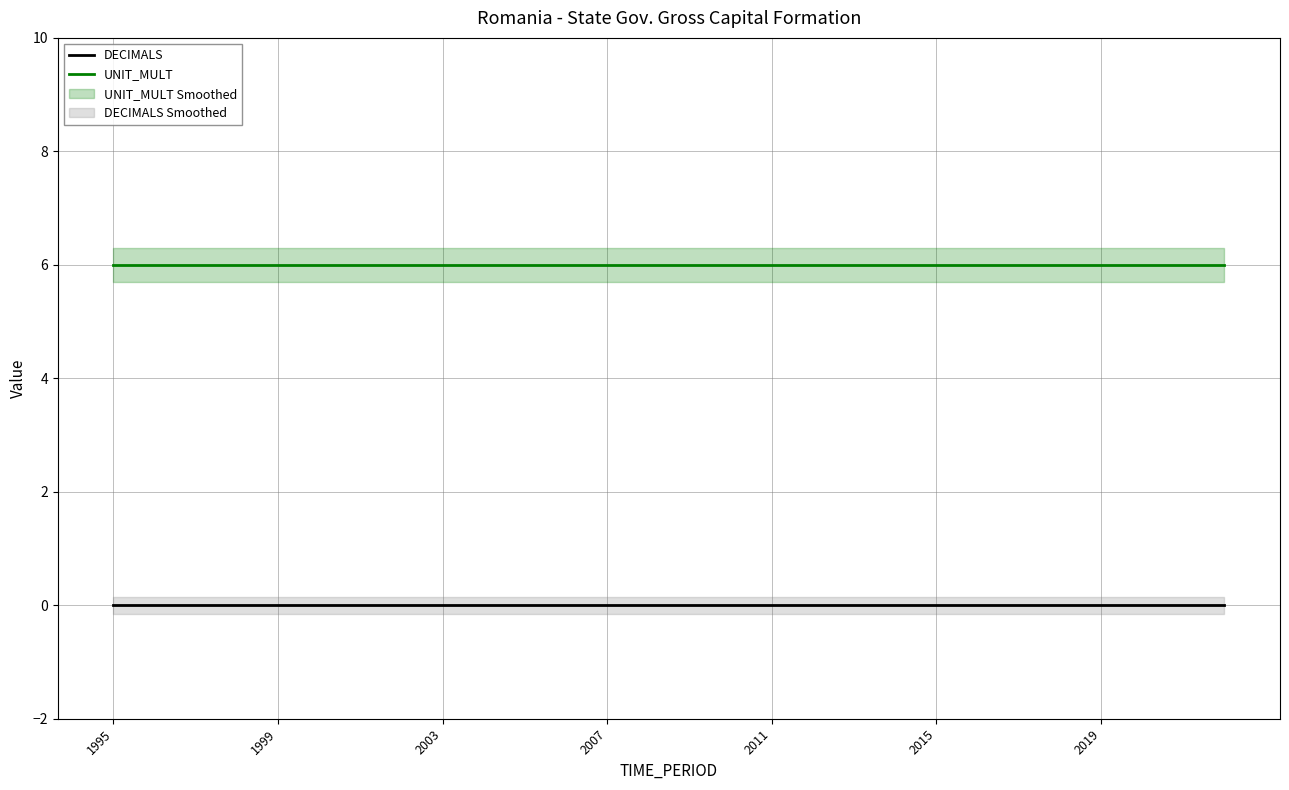

What is the difference between the highest and lowest values at 18?

6